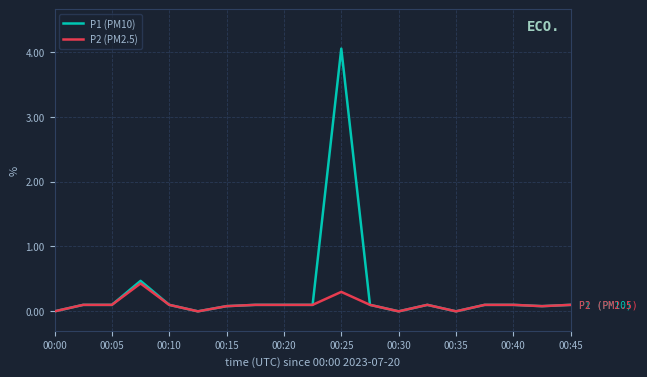

Which series has the largest total across all categories?

P1 (PM10)